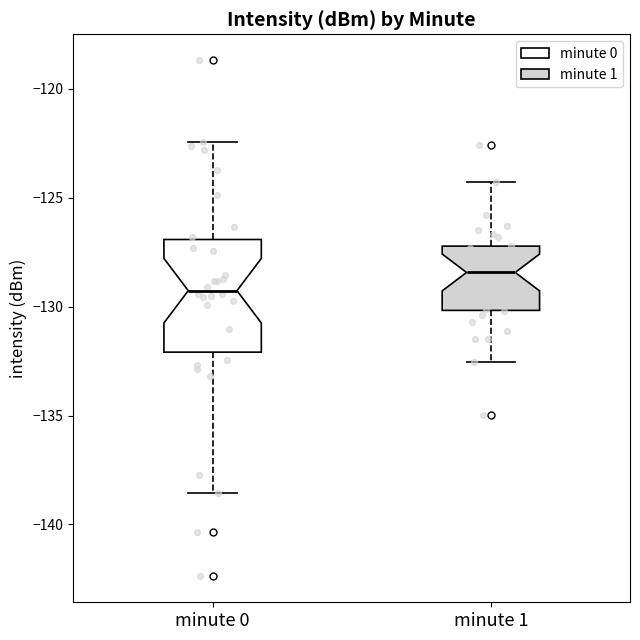

Which box's median line is the lowest?

minute 0